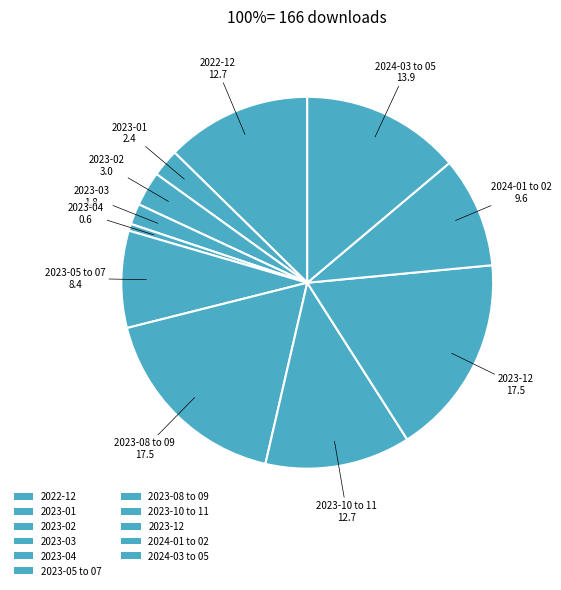

What is the largest slice in the pie chart?

2023-12